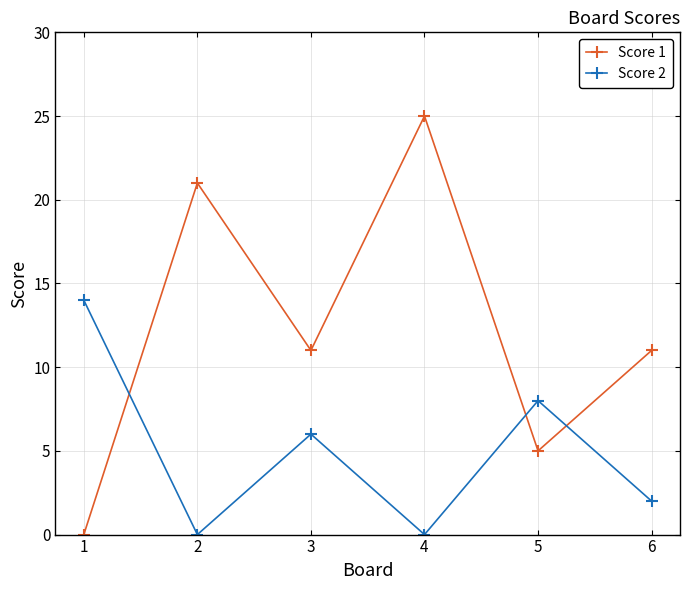

Where is the first local minimum for Score 2?

2